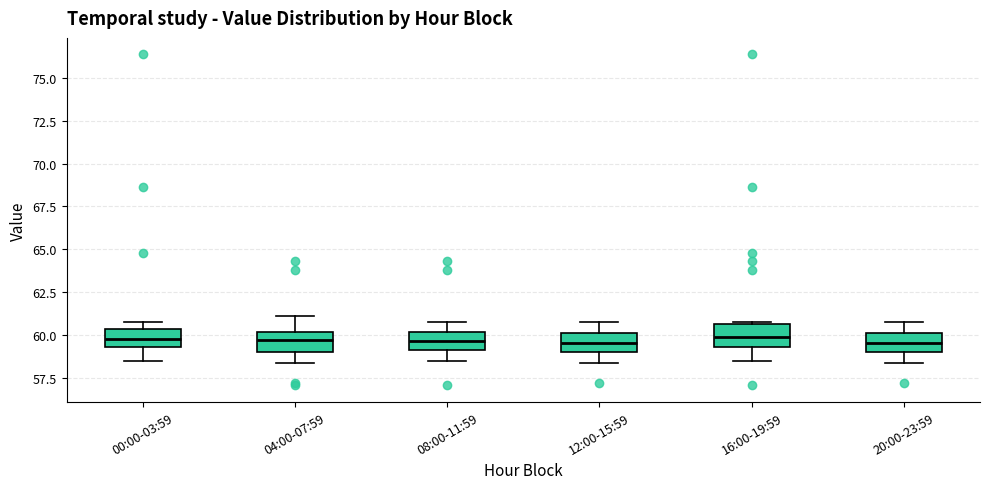

Where does the upper whisker of the box for 20:00-23:59 end on the y-axis? The values are not printed on the chart, so give them approximately, as read against the axis.

61.0